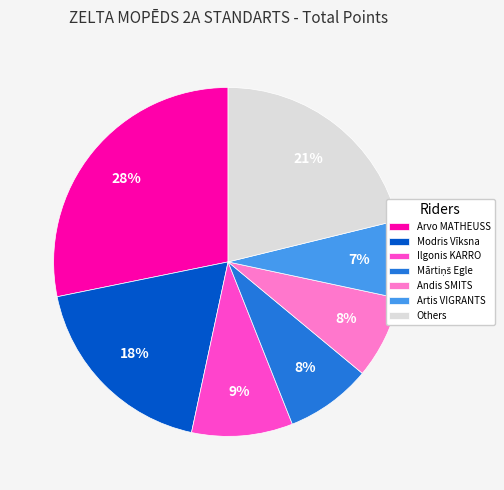

To the nearest percent, what portion does Arvo MATHEUSS represent?

28%